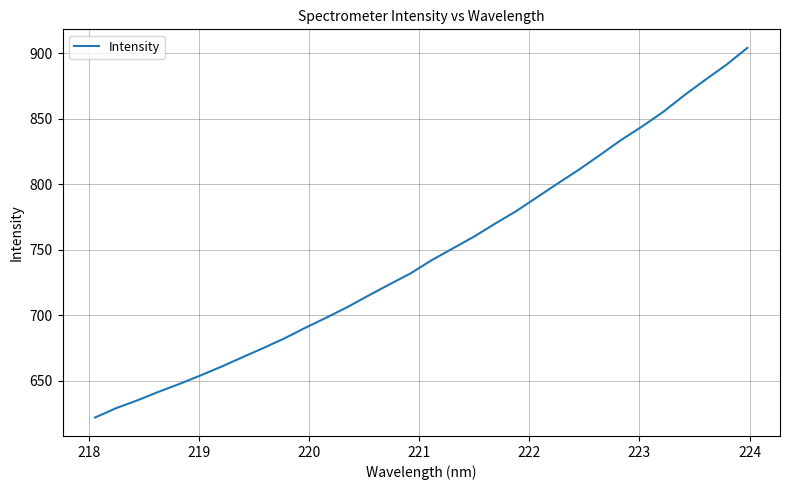

What is the greatest value displayed?

904.1